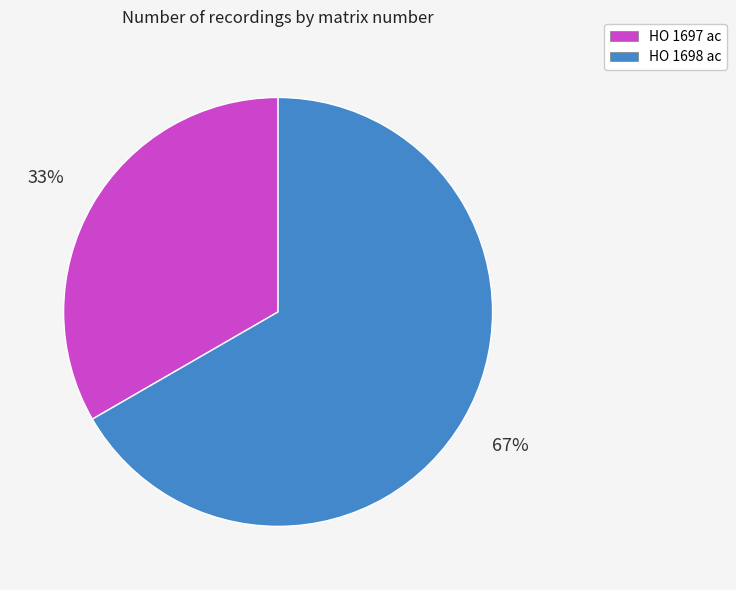

To the nearest percent, what percentage of the pie is HO 1698 ac?

67%